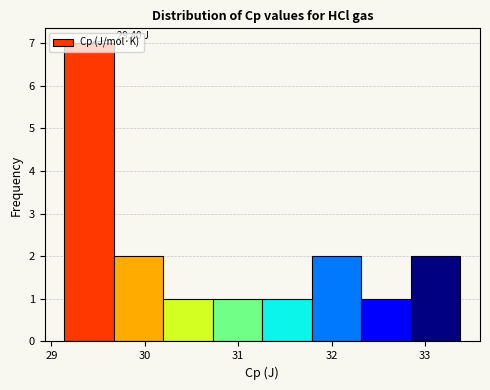

Over which range of the x-axis is the bar tallest?

29.1 to 29.7